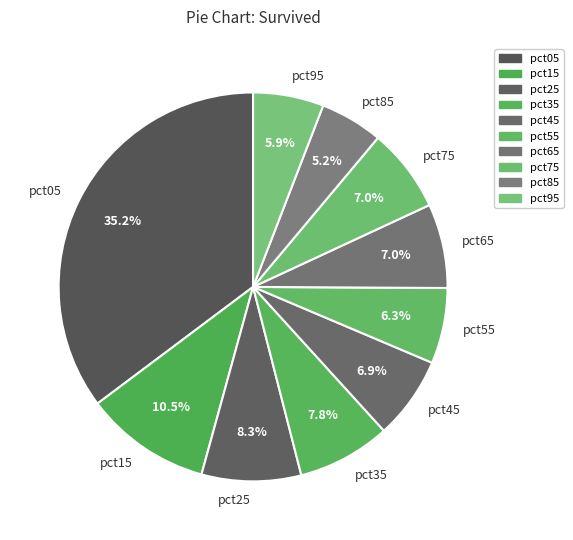

What portion of the pie excludes pct65?

93.0%